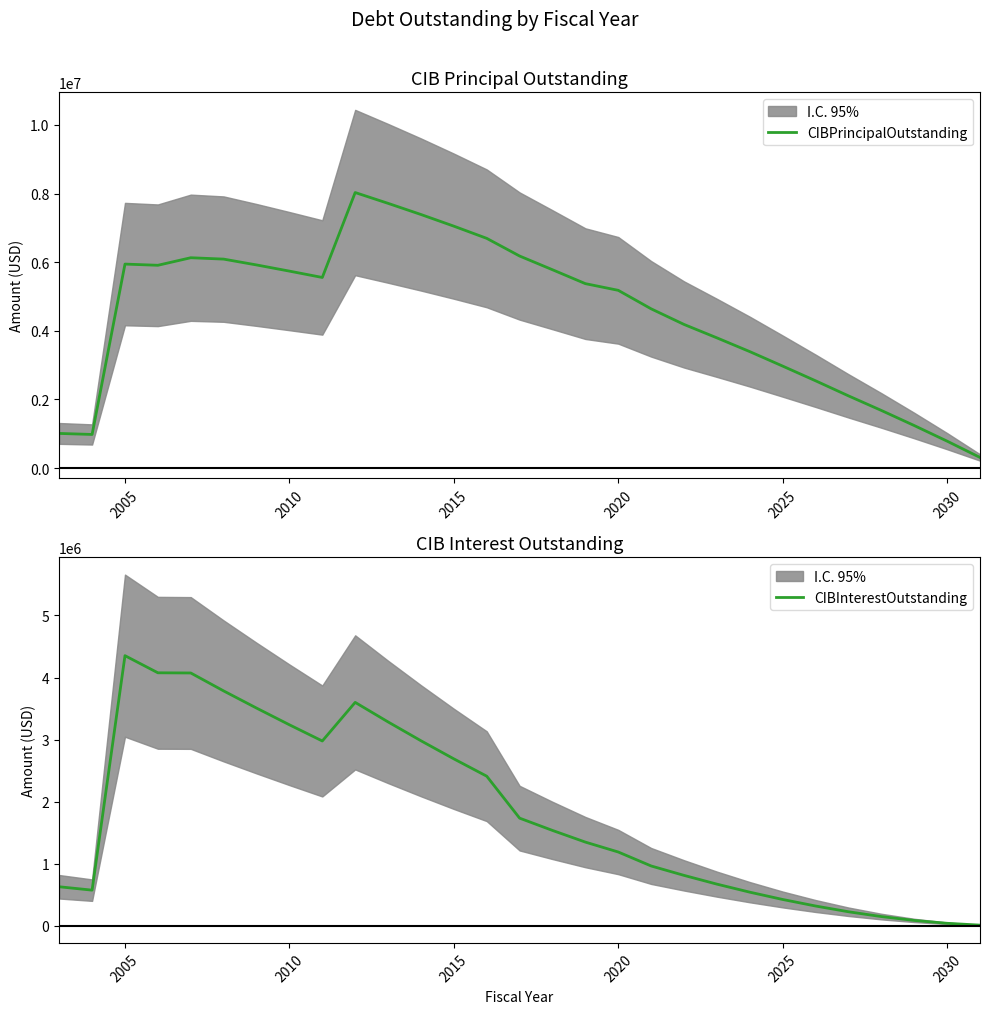

List the series in order of their overall mean, highest first.

CIBPrincipalOutstanding, CIBInterestOutstanding